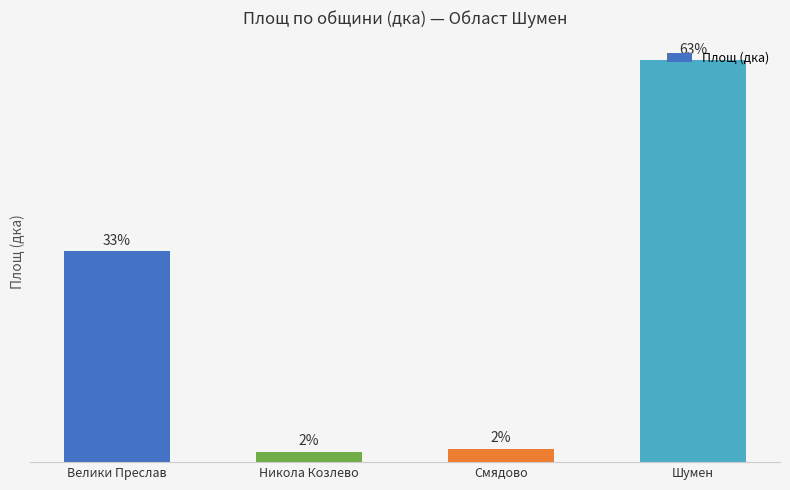

What is the ratio of the value at Никола Козлево to the value at Смядово?

0.8